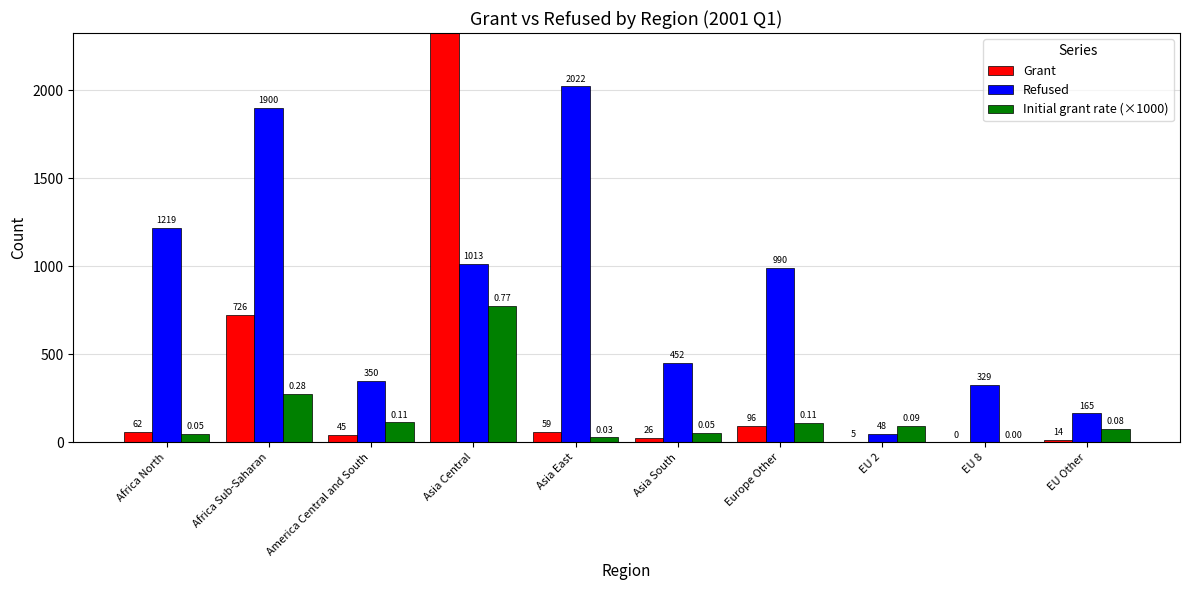

What is the sum of all Refused values?

8488.0